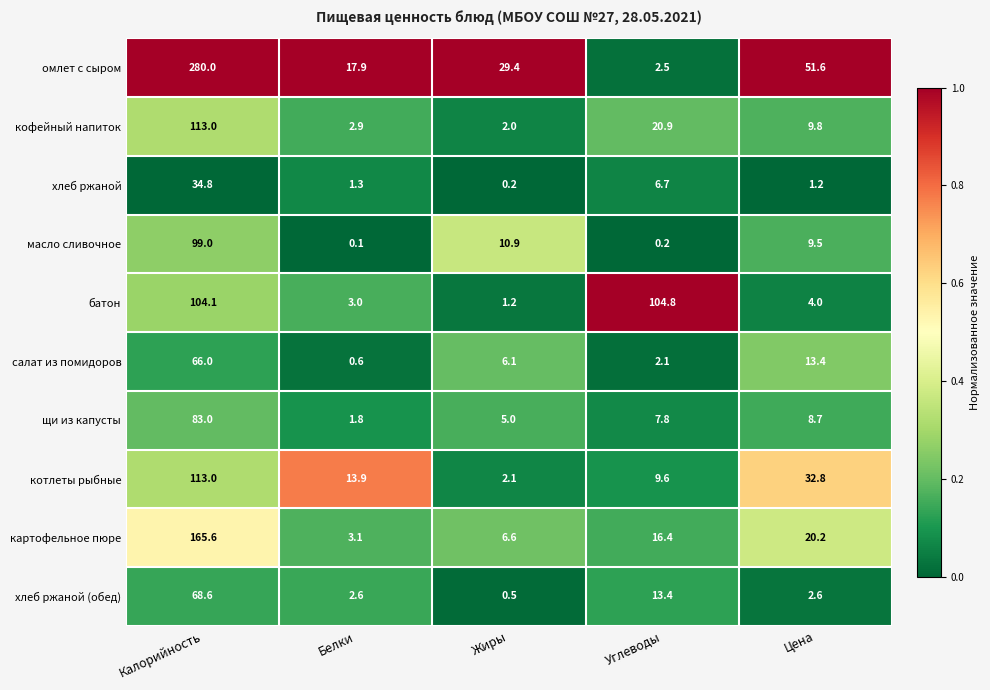

Which label corresponds to the largest value in the chart?

Калорийность